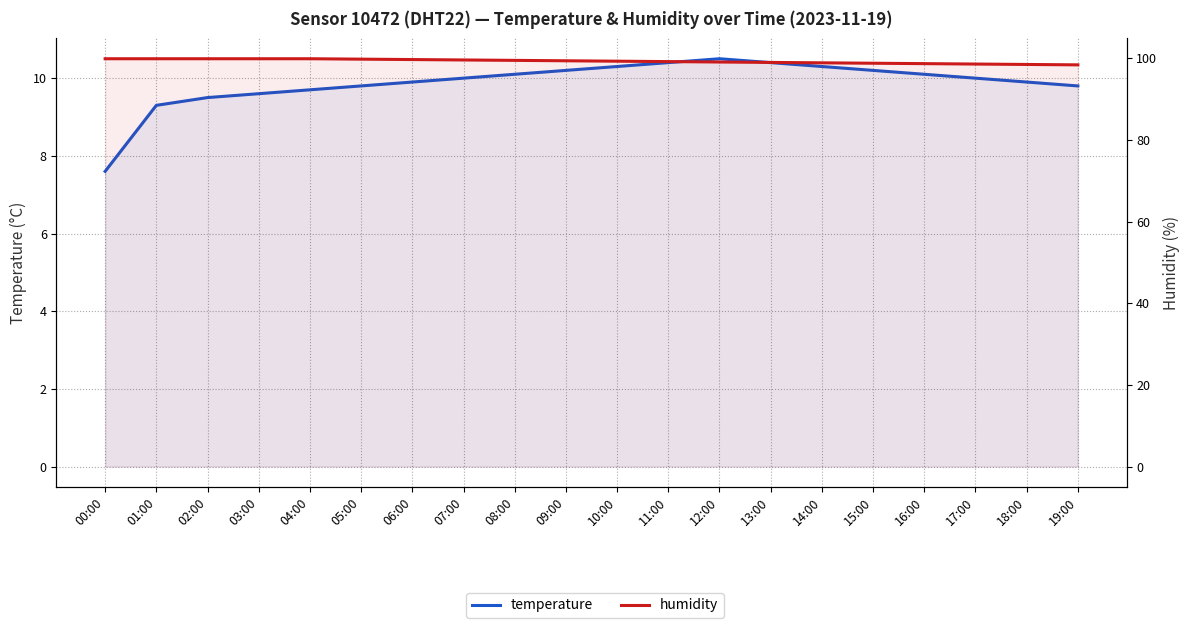

The value of humidity at 17:00 is 98.6. True or false?

True